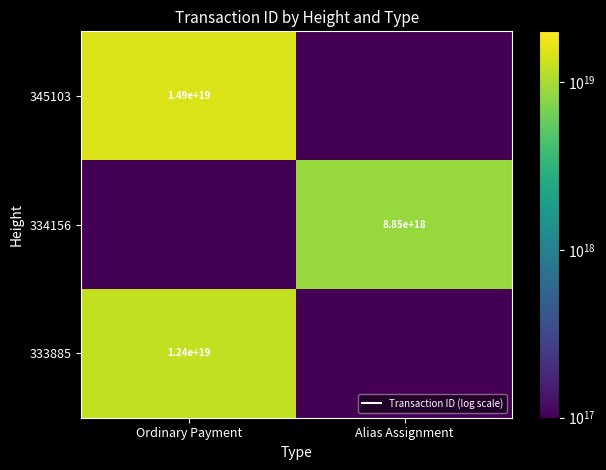

What is the difference between the highest and lowest values at Ordinary Payment?

14806559336756058112